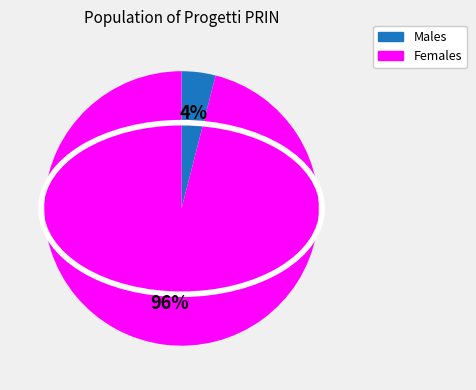

Does any single category account for the majority?

Yes